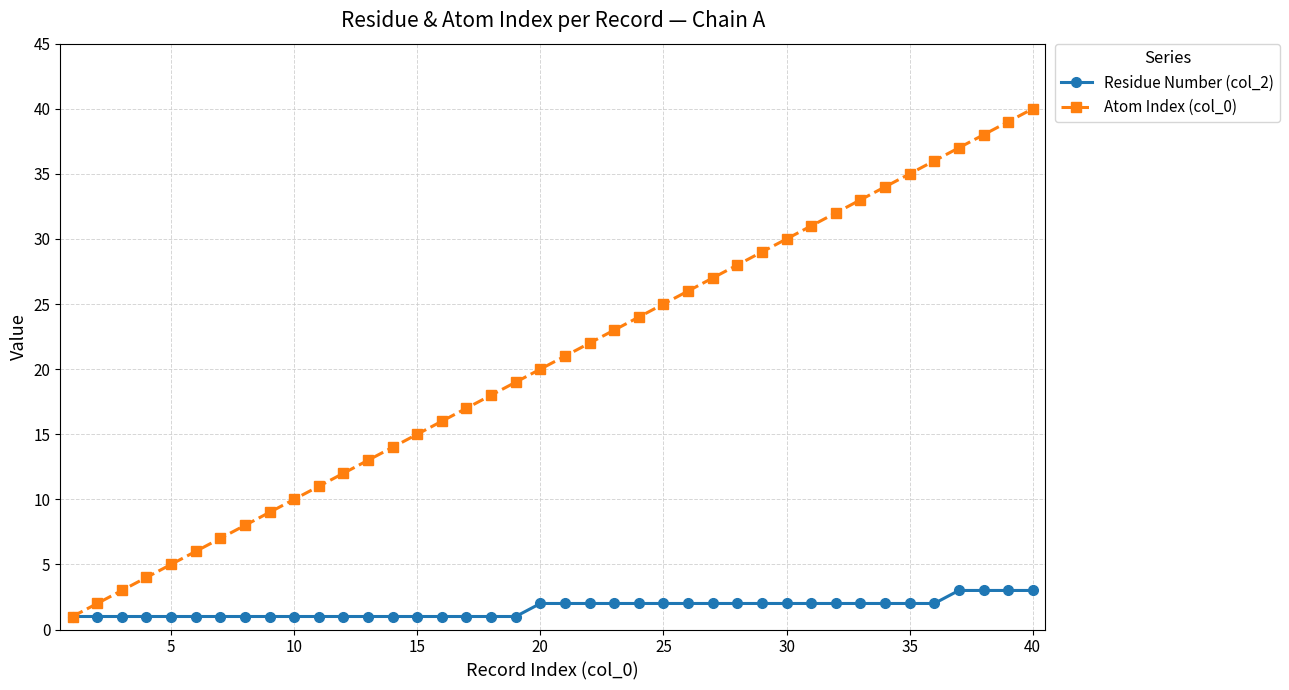

Which series has the largest total across all categories?

Atom Index (col_0)